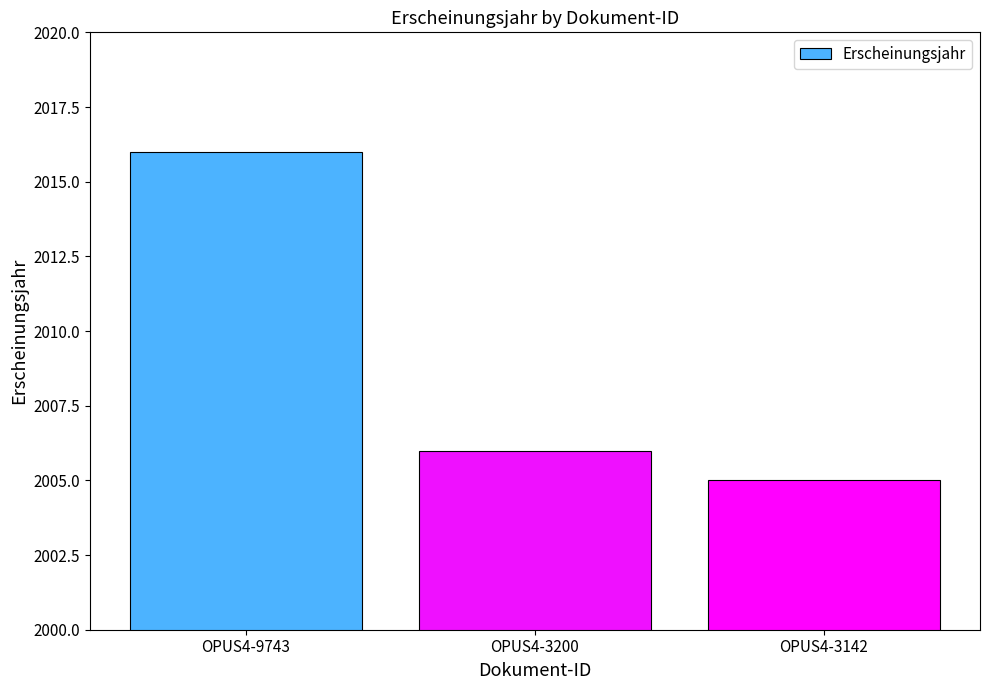

The value at OPUS4-9743 is 3599. True or false?

False